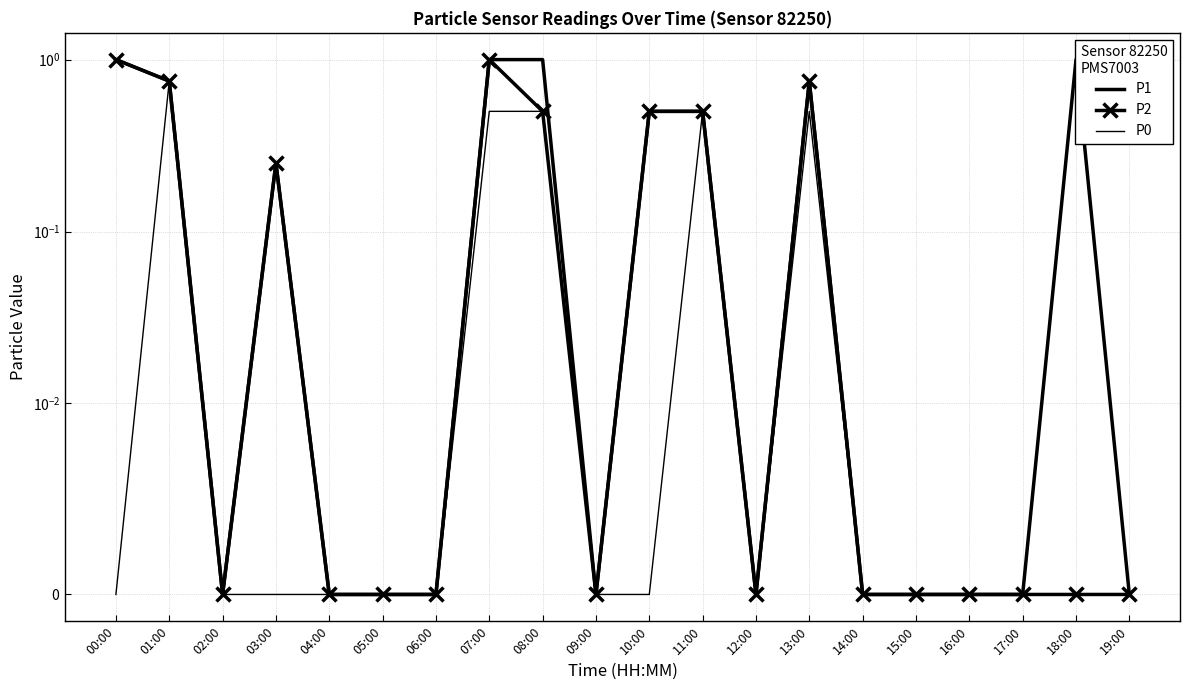

At which label is P1 closest to 0?

02:00